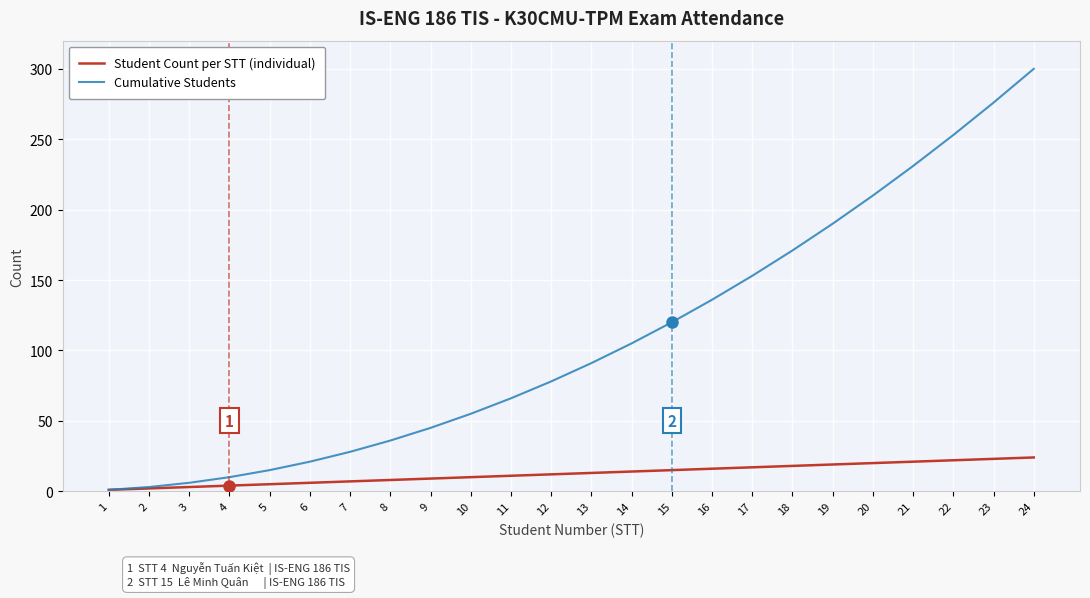

What is the total value across all series at 6?

27